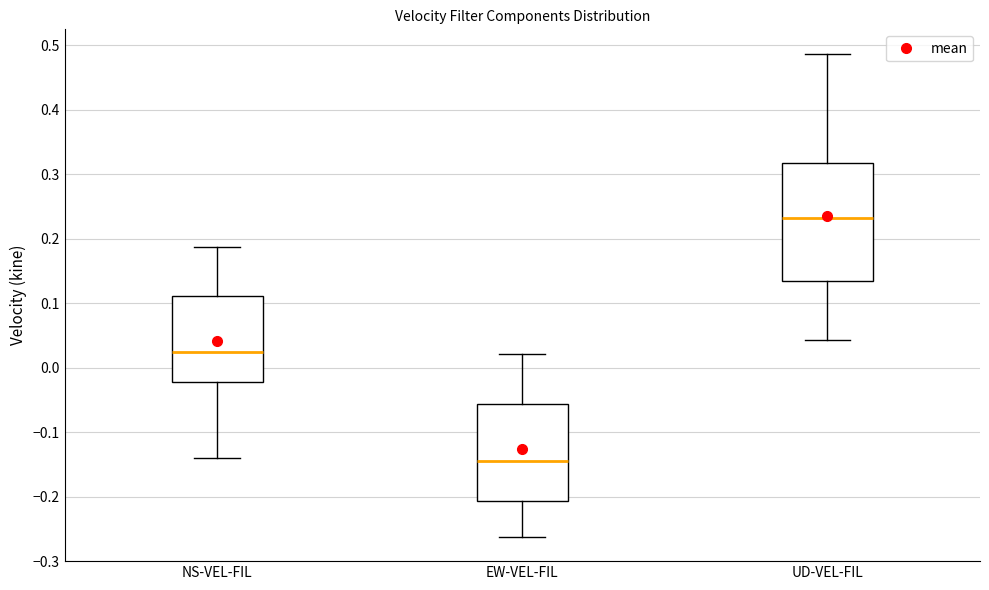

Which box has the highest median line?

UD-VEL-FIL